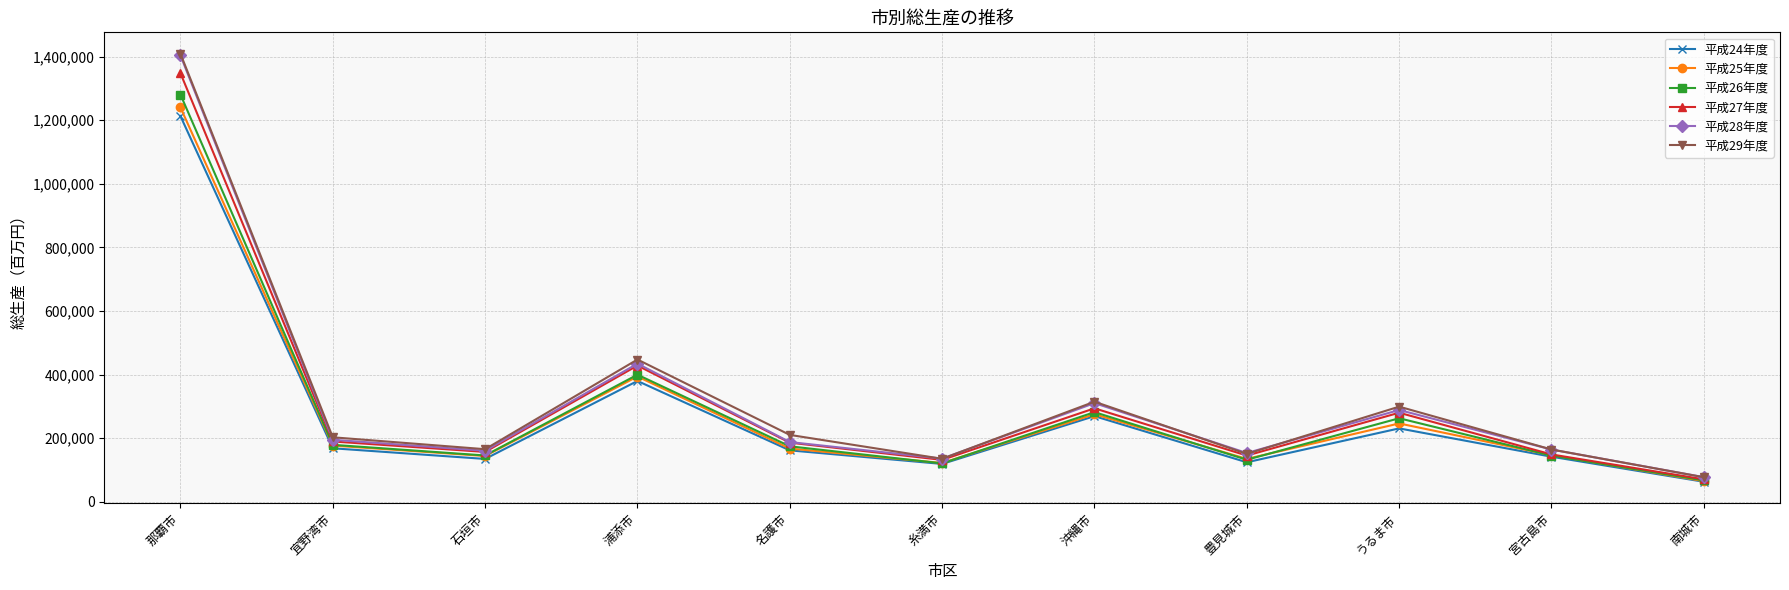

What is the difference between the second highest and minimum values in the 平成29年度 series?

370292